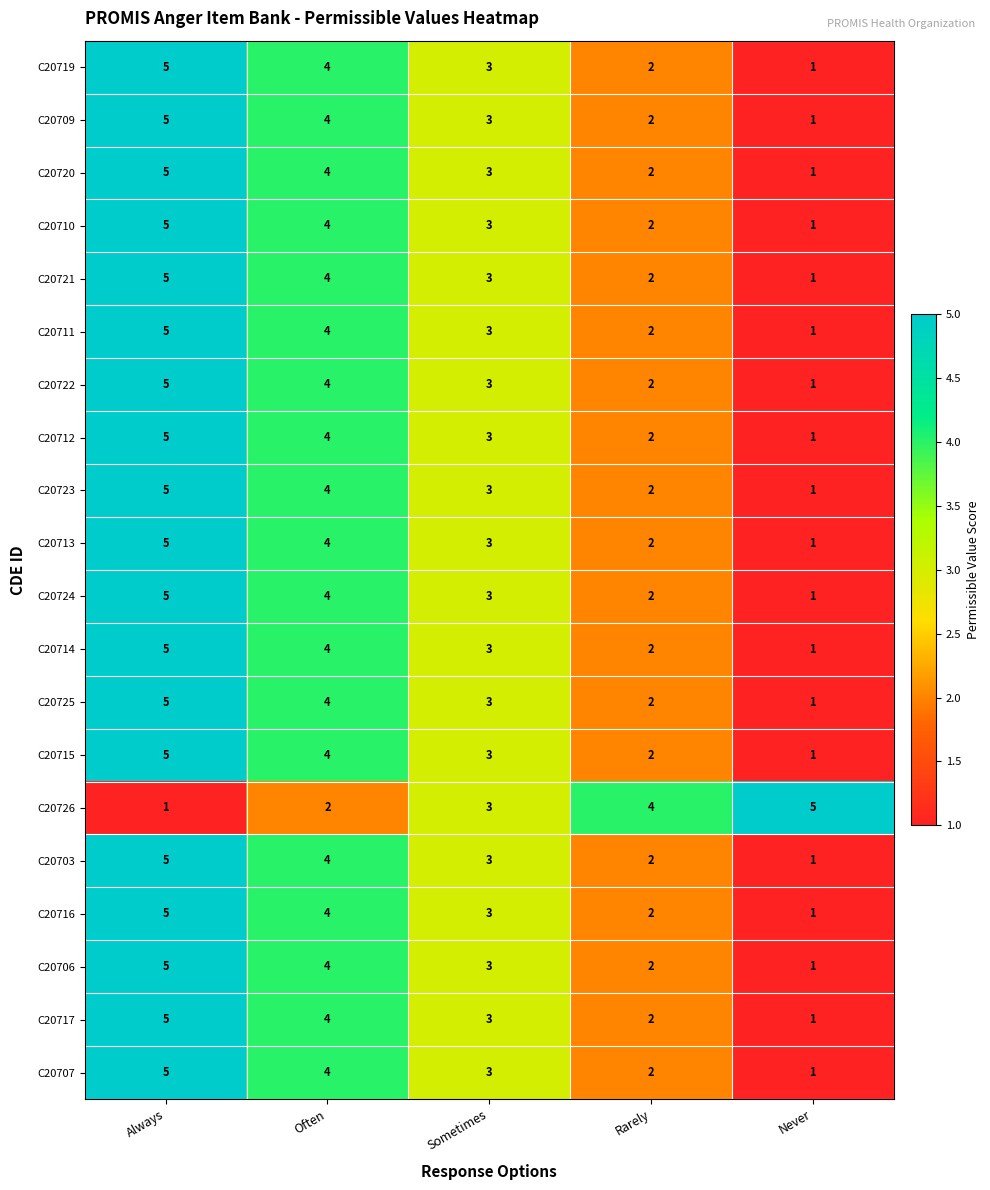

Where does the C20706 series first go above 3?

Always